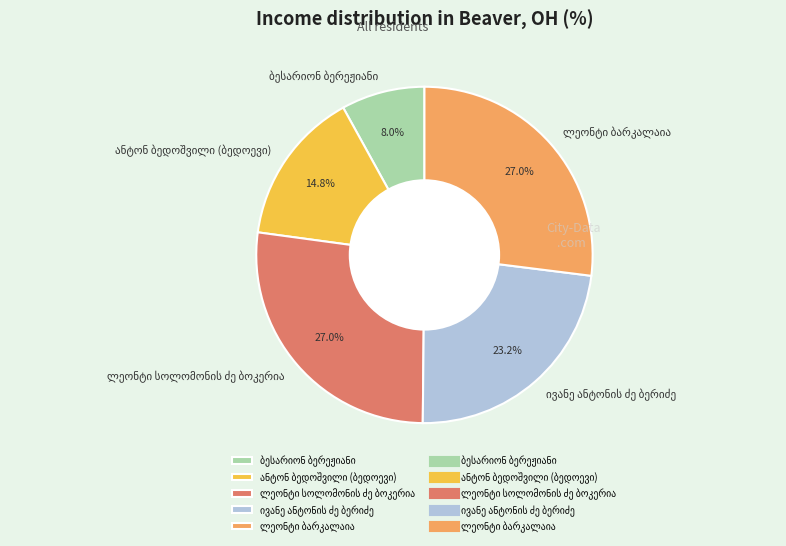

Does any single category account for the majority?

No